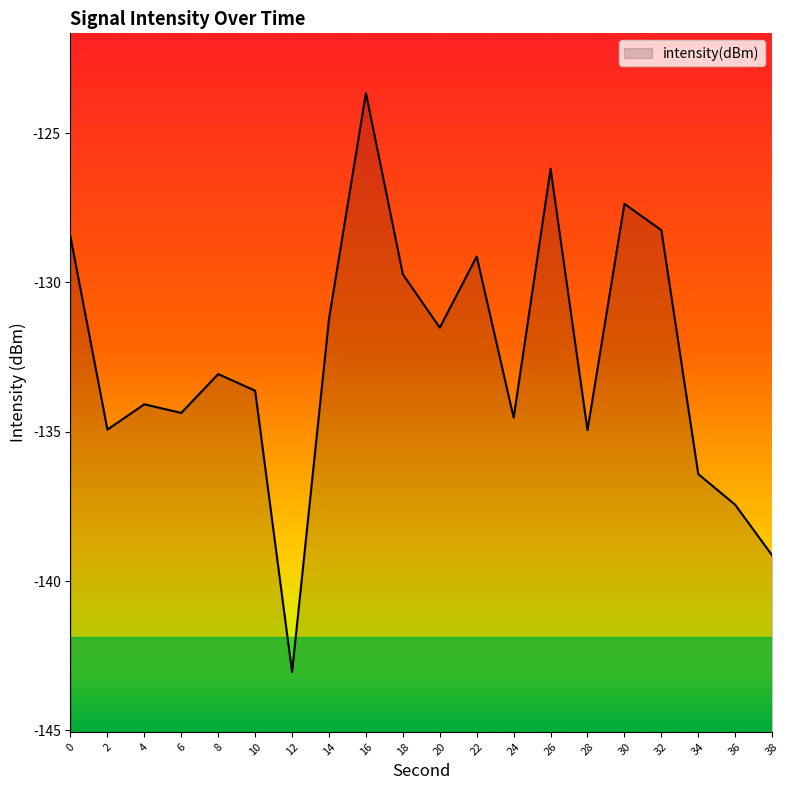

What is the value of the 17th point from the left?

-128.3